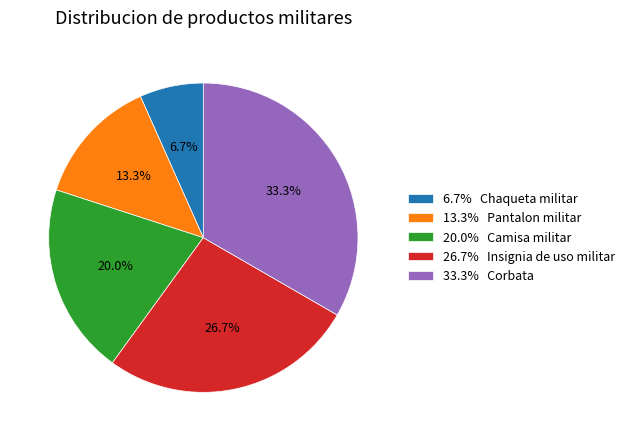

What is the largest slice in the pie chart?

33.3% Corbata